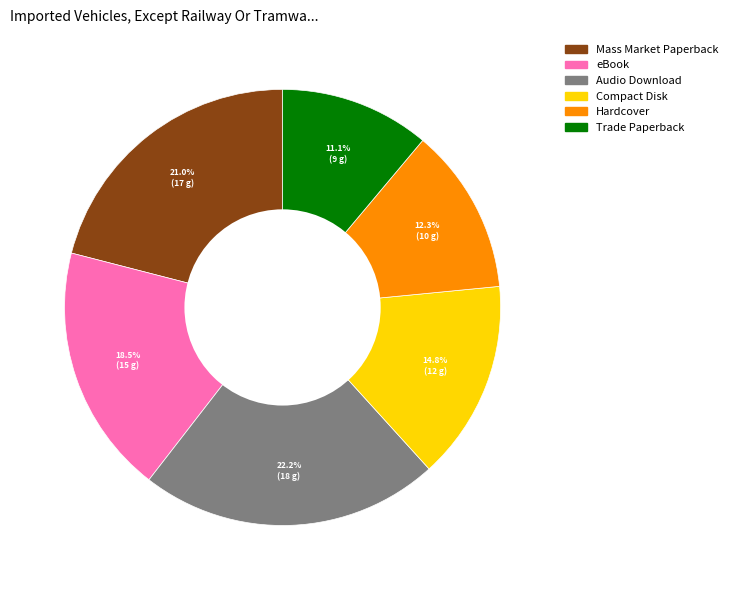

Is the sum of Trade Paperback and Hardcover greater than half?

No